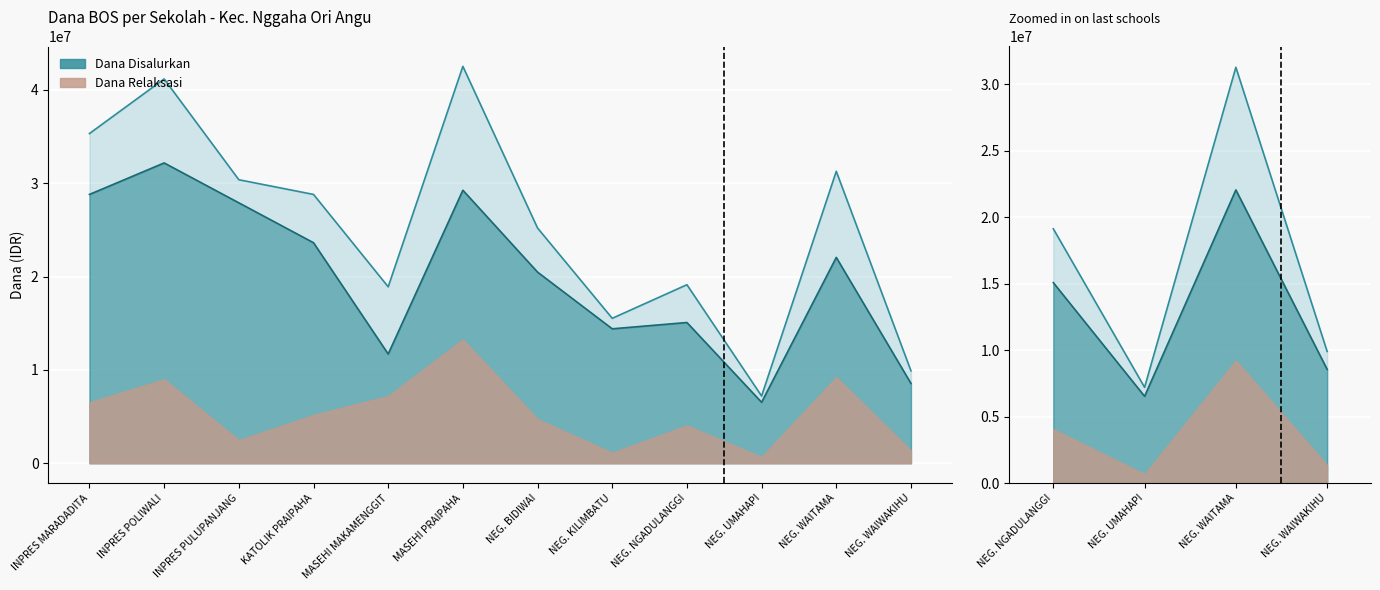

True or false: the data shows 35 at NEG. WAIWAKIHU.

False